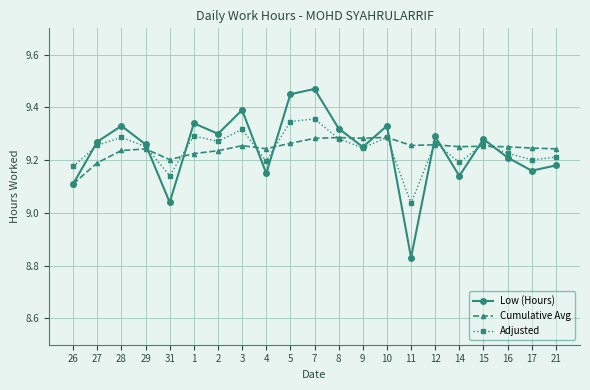

What are all the series names shown in the legend?

Low (Hours), Cumulative Avg, Adjusted